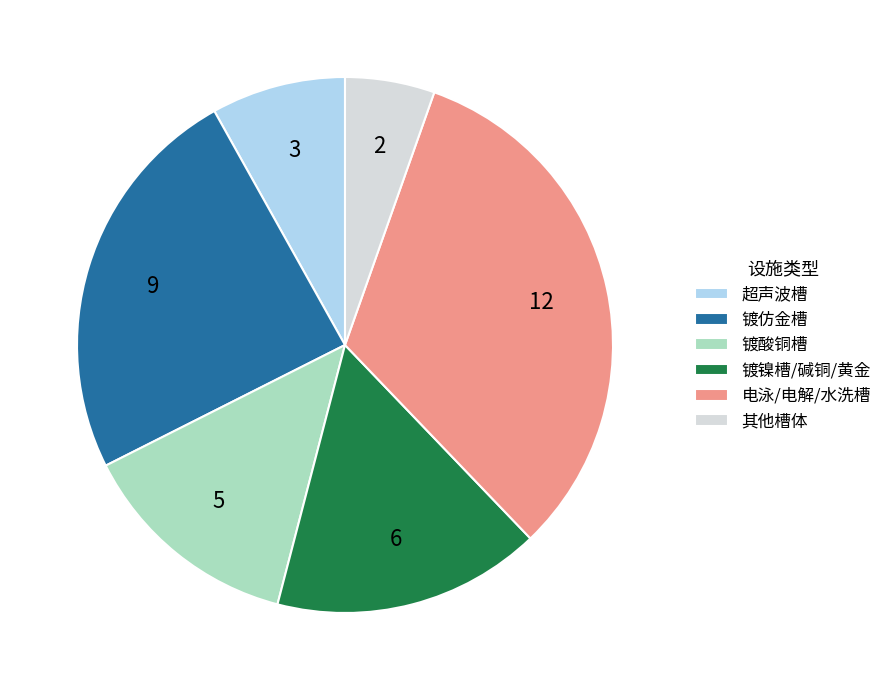

The 镀仿金槽 slice represents 24% of the pie. True or false?

True